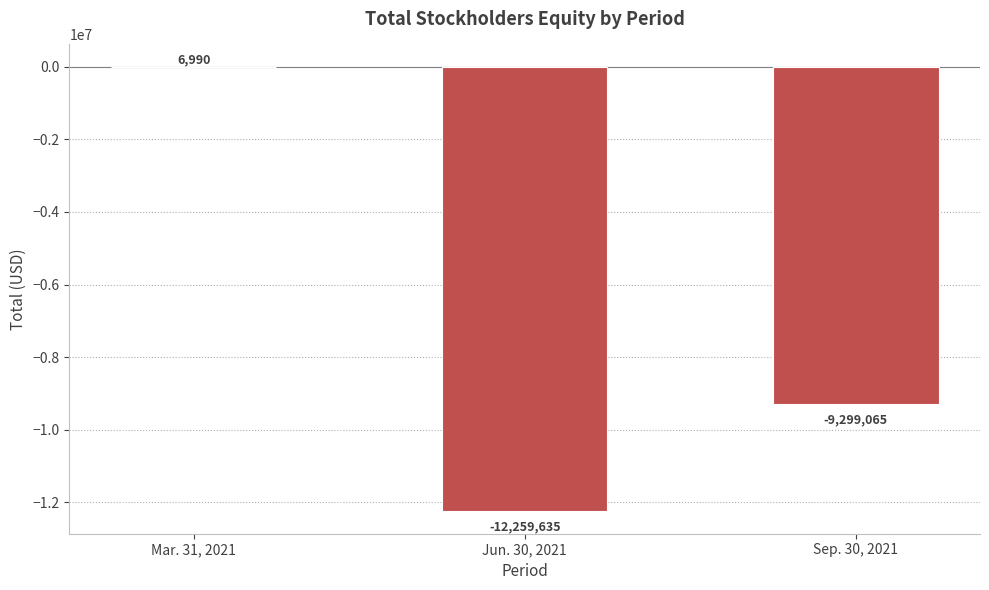

Reading left to right, list all the values displayed in this chart.

6990	-12259635	-9299065